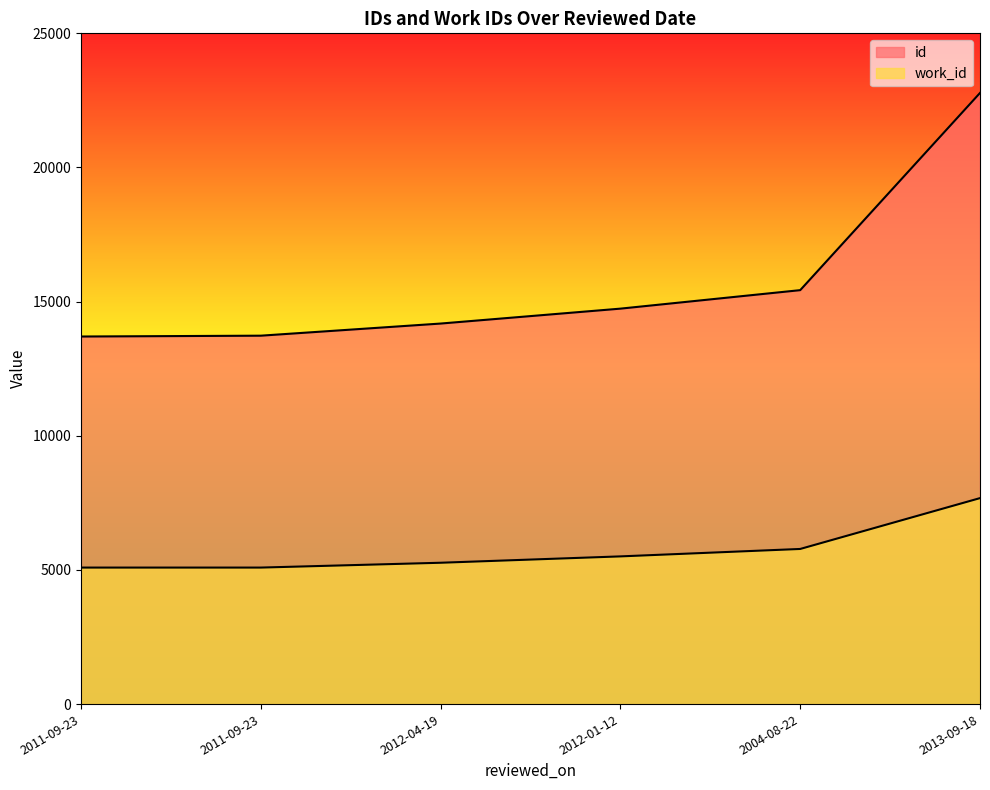

True or false: work_id and id intersect in this chart.

False